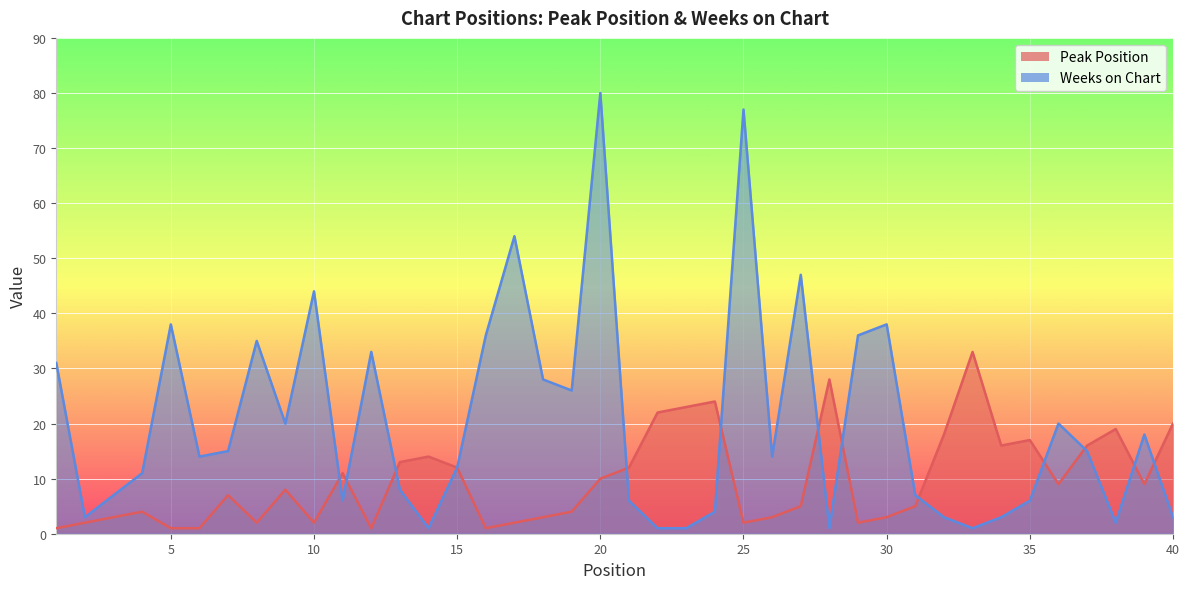

Is the value of Peak Position at 18 greater than the value of Weeks on Chart at 13?

No